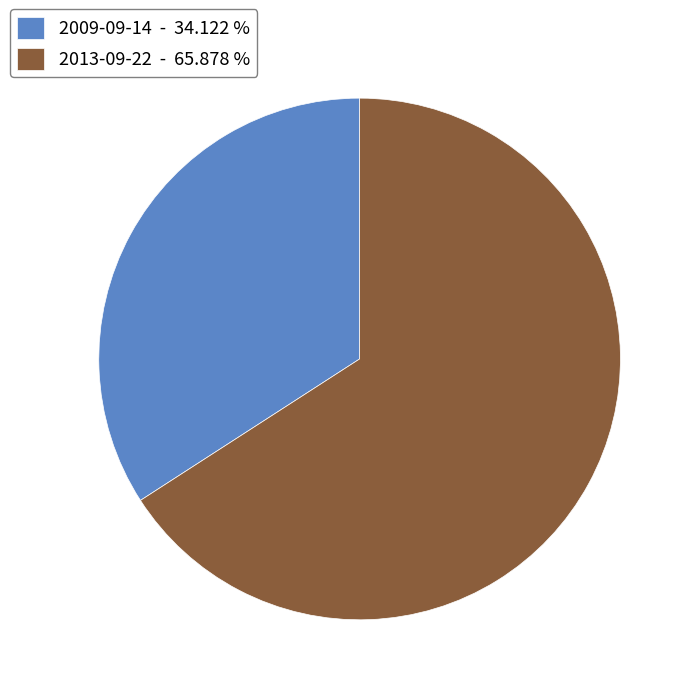

Is 2009-09-14 - 34.122 % the majority of the pie?

No